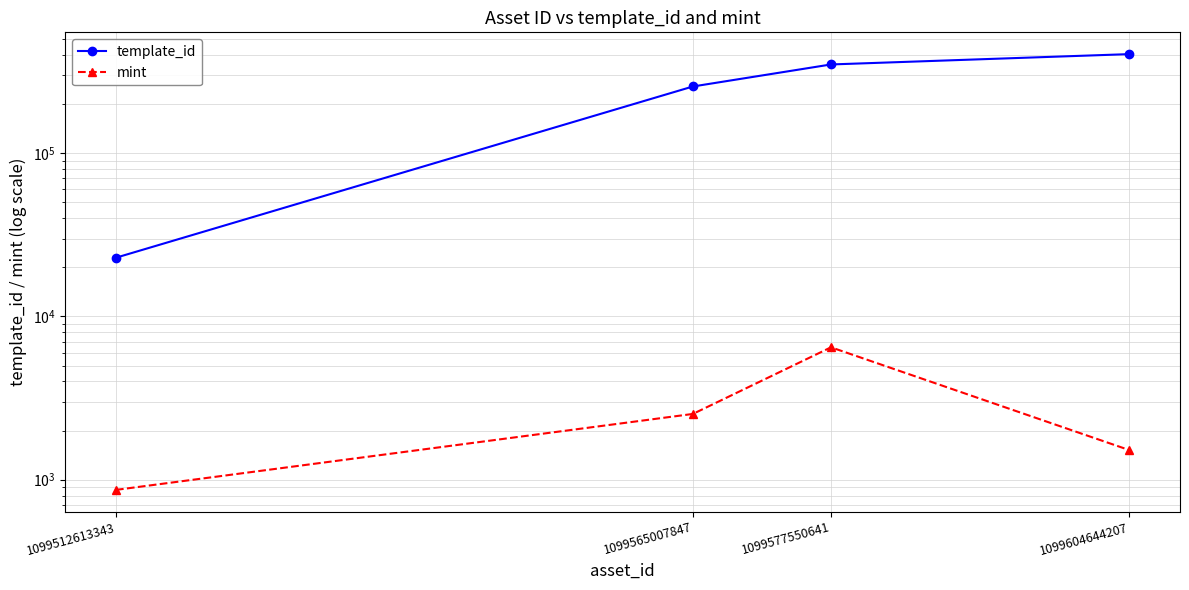

Which series has the largest total across all categories?

template_id